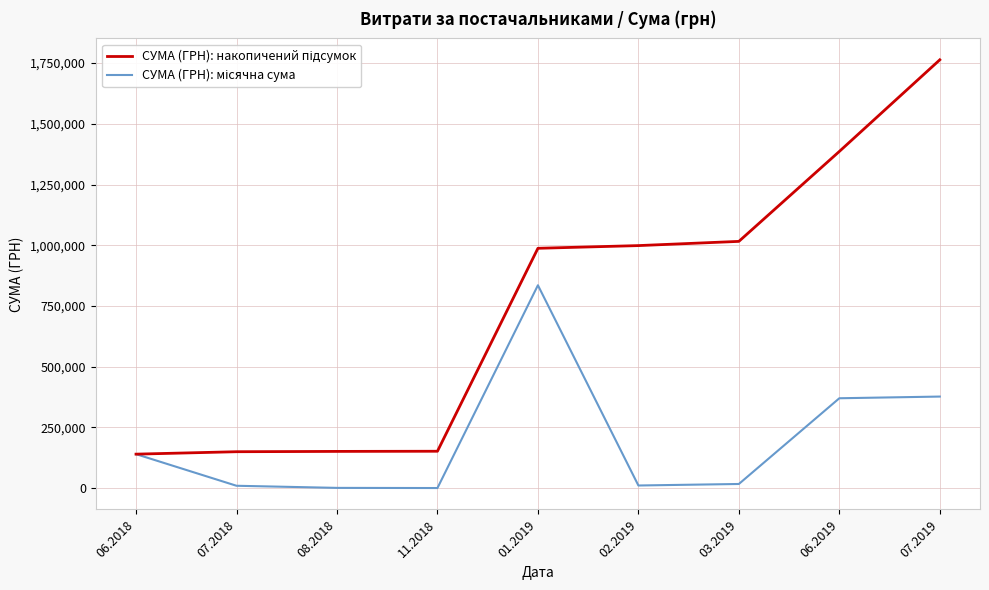

What is the greatest value displayed?

1763600.9